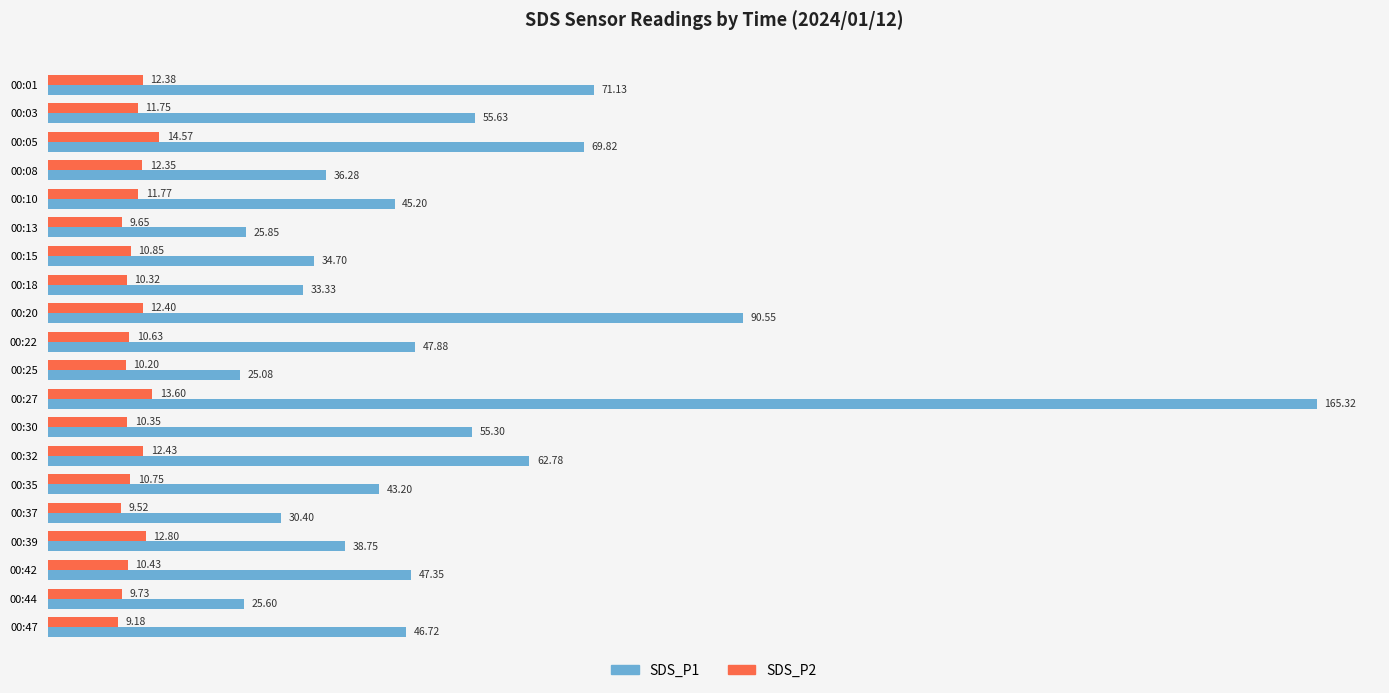

At which label is SDS_P2 closest to 11?

00:15